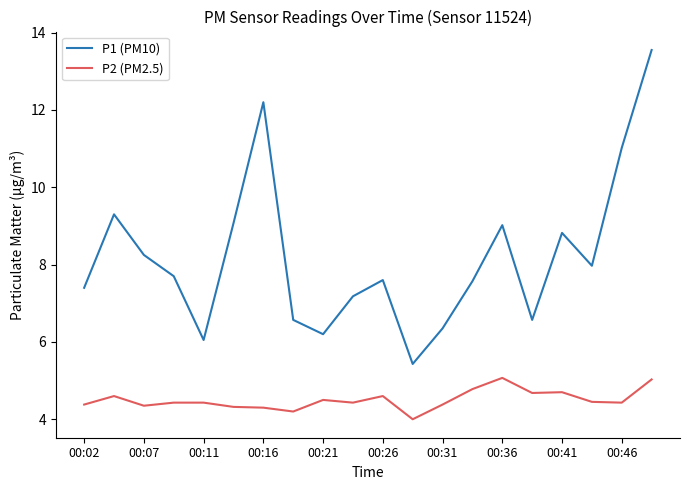

True or false: P2 (PM2.5) and P1 (PM10) intersect in this chart.

False